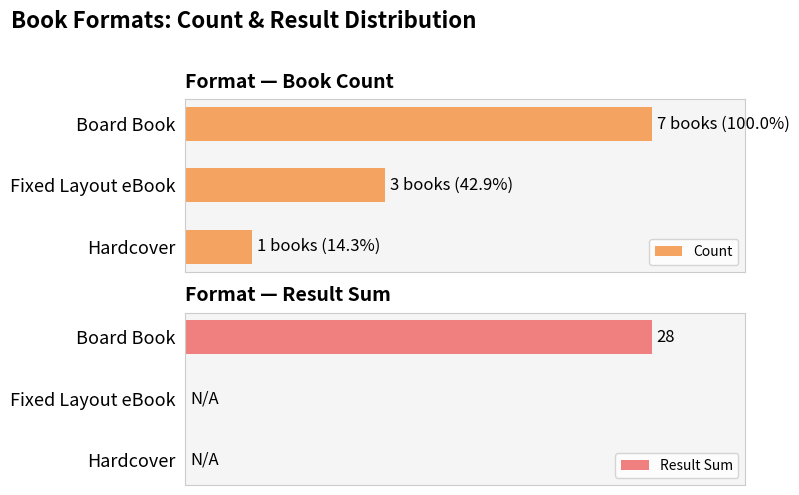

How many groups of bars are there?

3